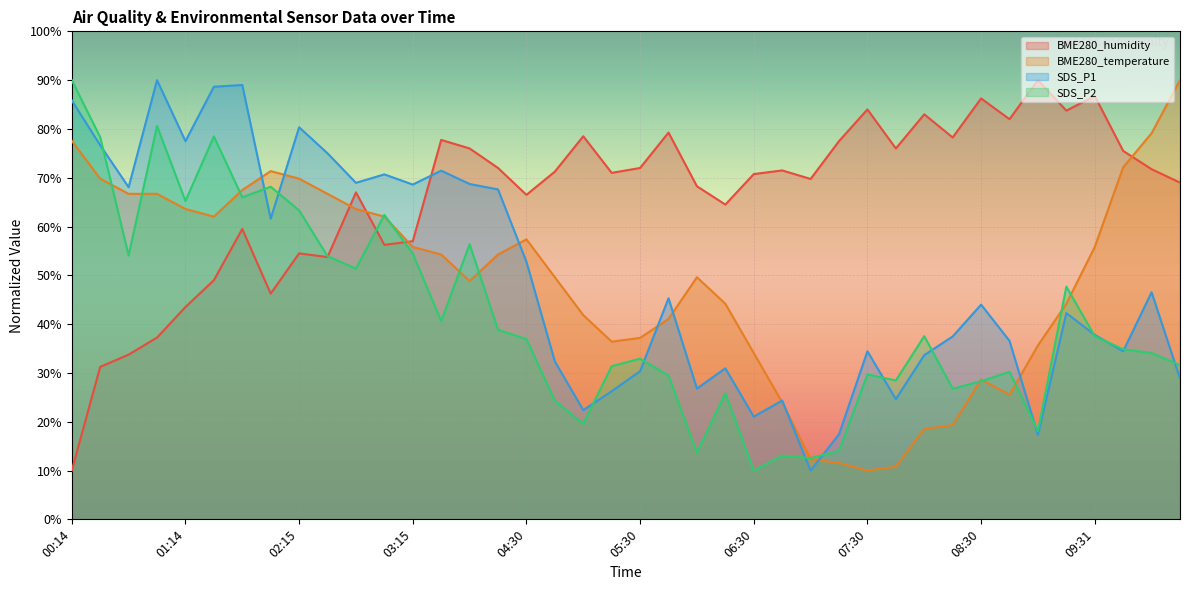

True or false: BME280_humidity and BME280_temperature cross at least once.

True